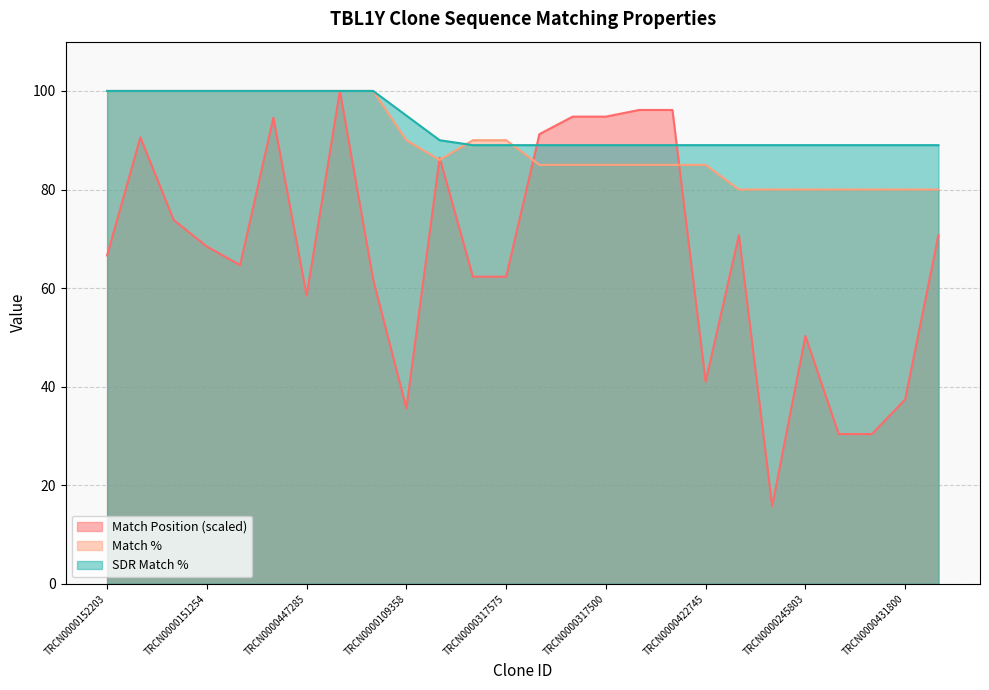

What is the average value of the Match % series?

89.5